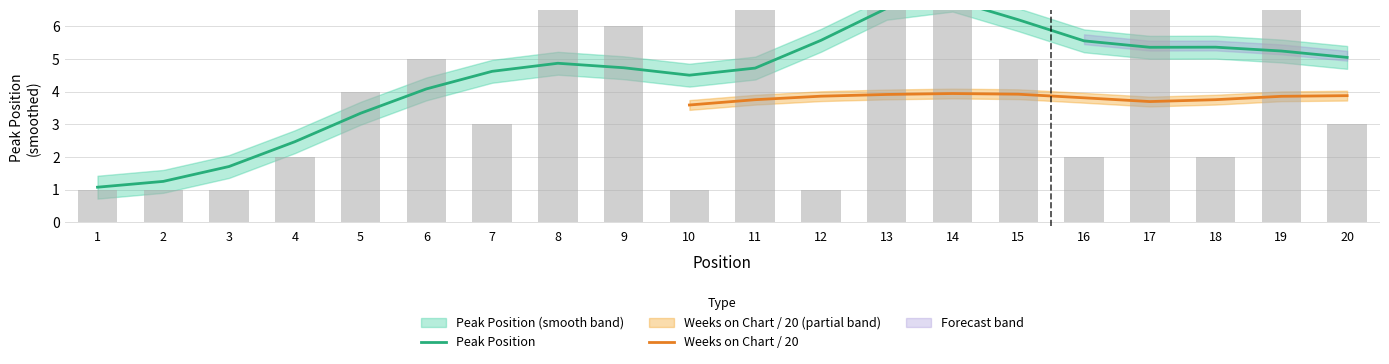

Reading left to right, transcribe all the data shown in this chart.

1=1	2=1	3=1	4=2	5=4	6=5	7=3	8=7	9=6	10=1	11=7	12=1	13=10	14=10	15=5	16=2	17=9	18=2	19=9	20=3